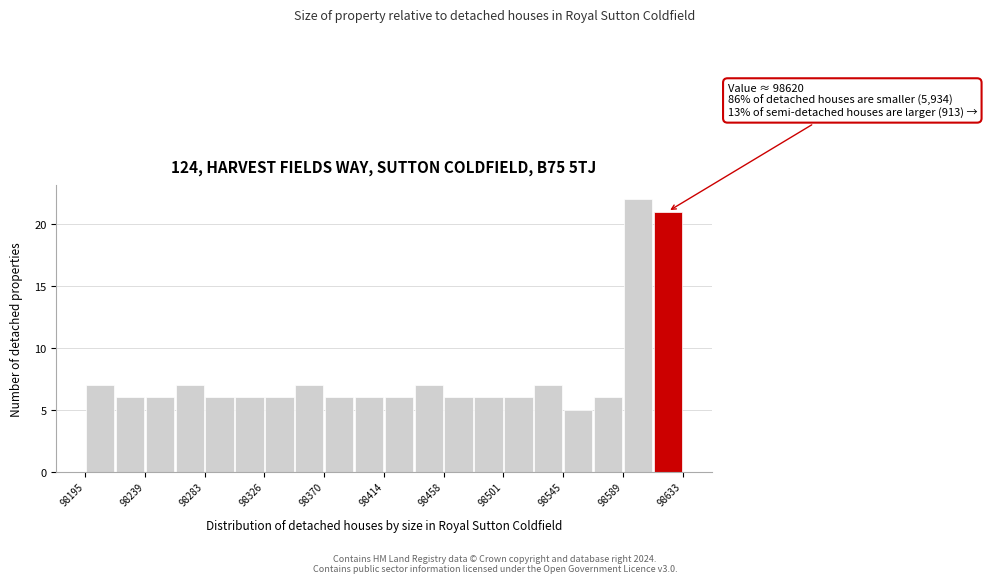

Which range on the x-axis has the tallest bar?

98590 to 98610